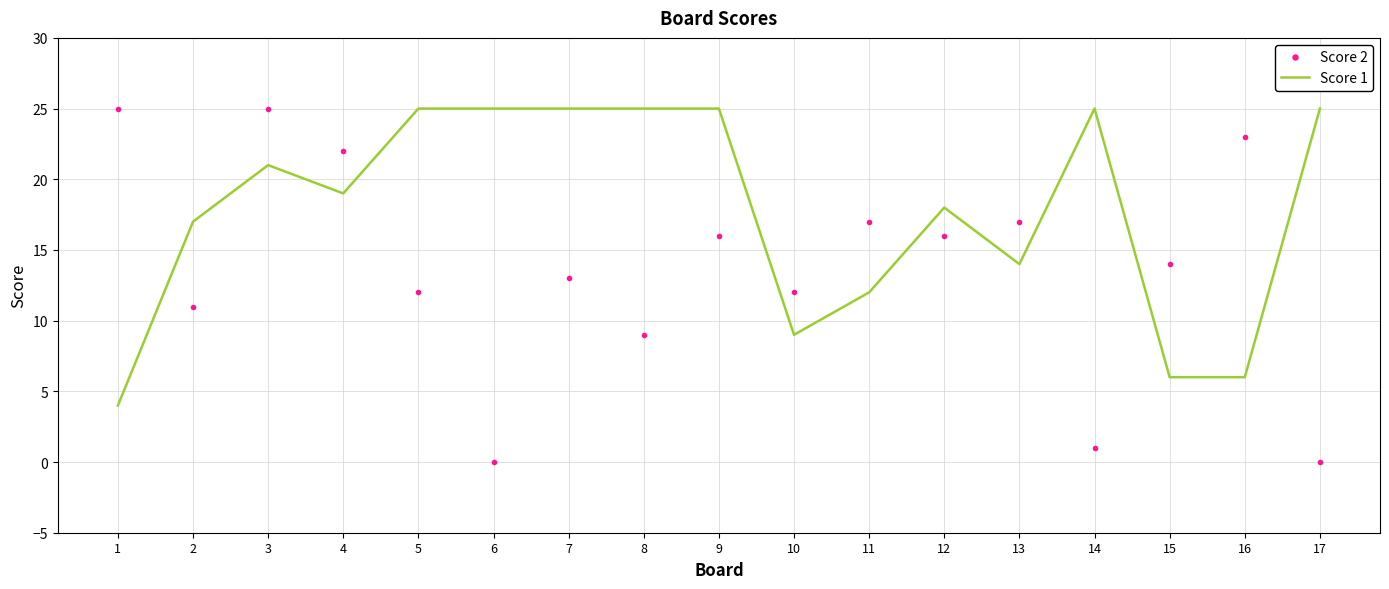

The Score 2 series shows 17 at 13. True or false?

True